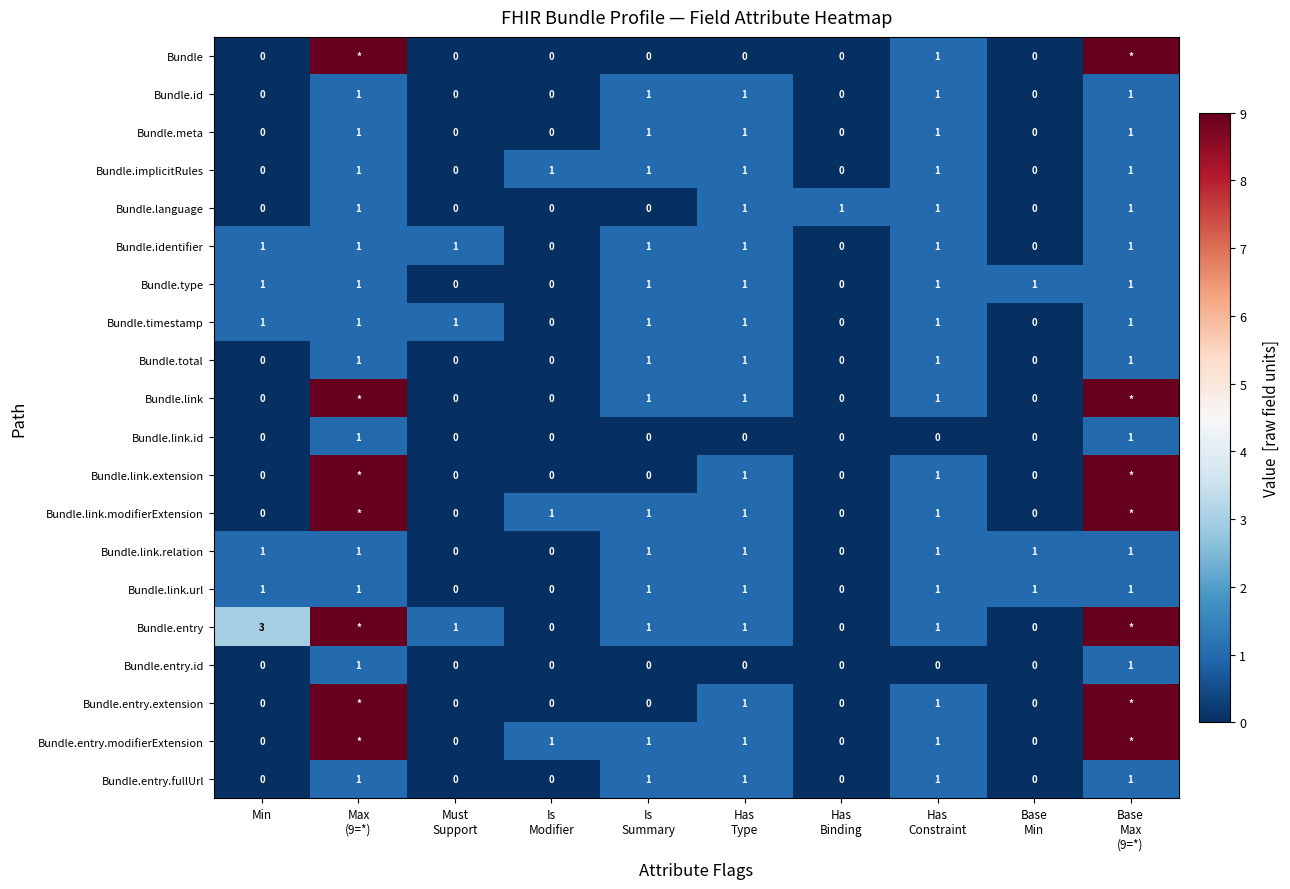

Count the Bundle.link.relation values in the range 0 to 1.

10